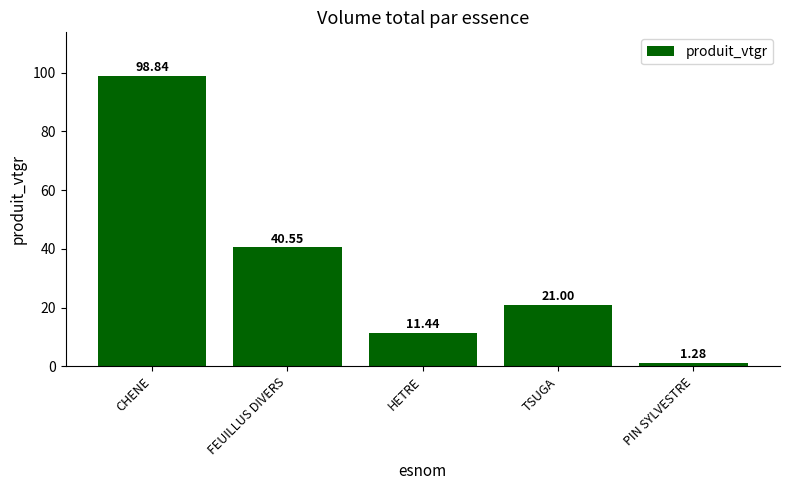

Read the value at CHENE.

98.8